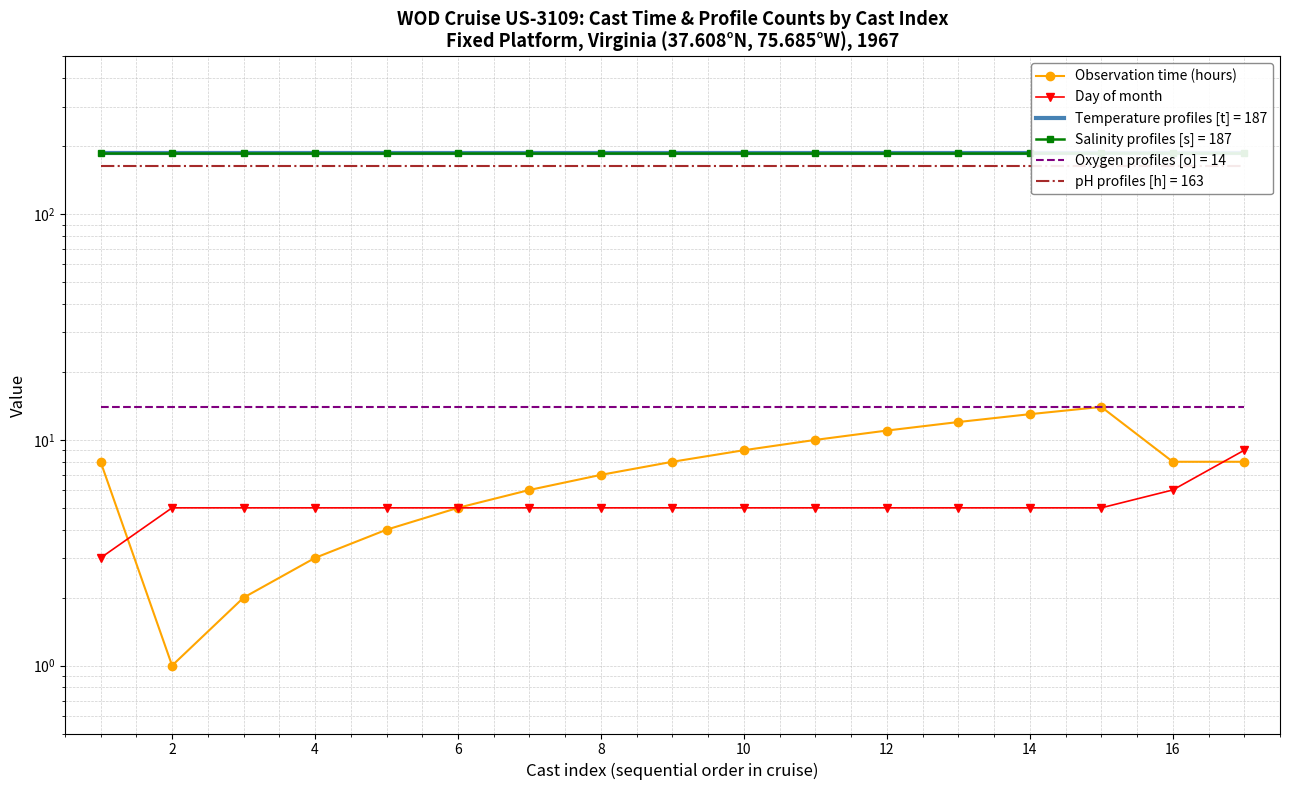

Which series has the largest range (max minus min)?

Observation time (hours)